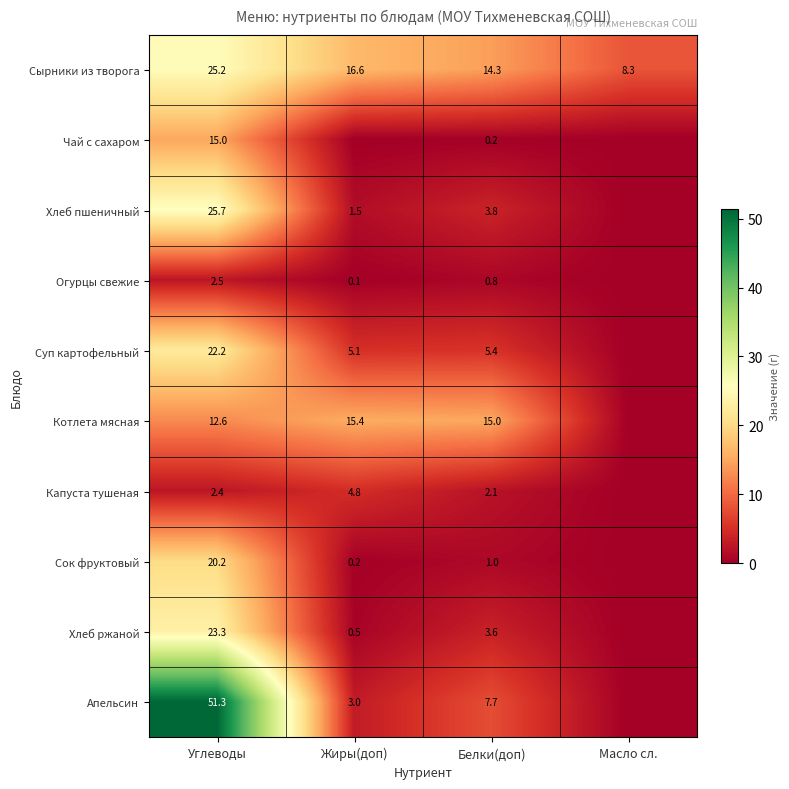

What value does the Сырники из творога series have at Жиры(доп)?

16.6